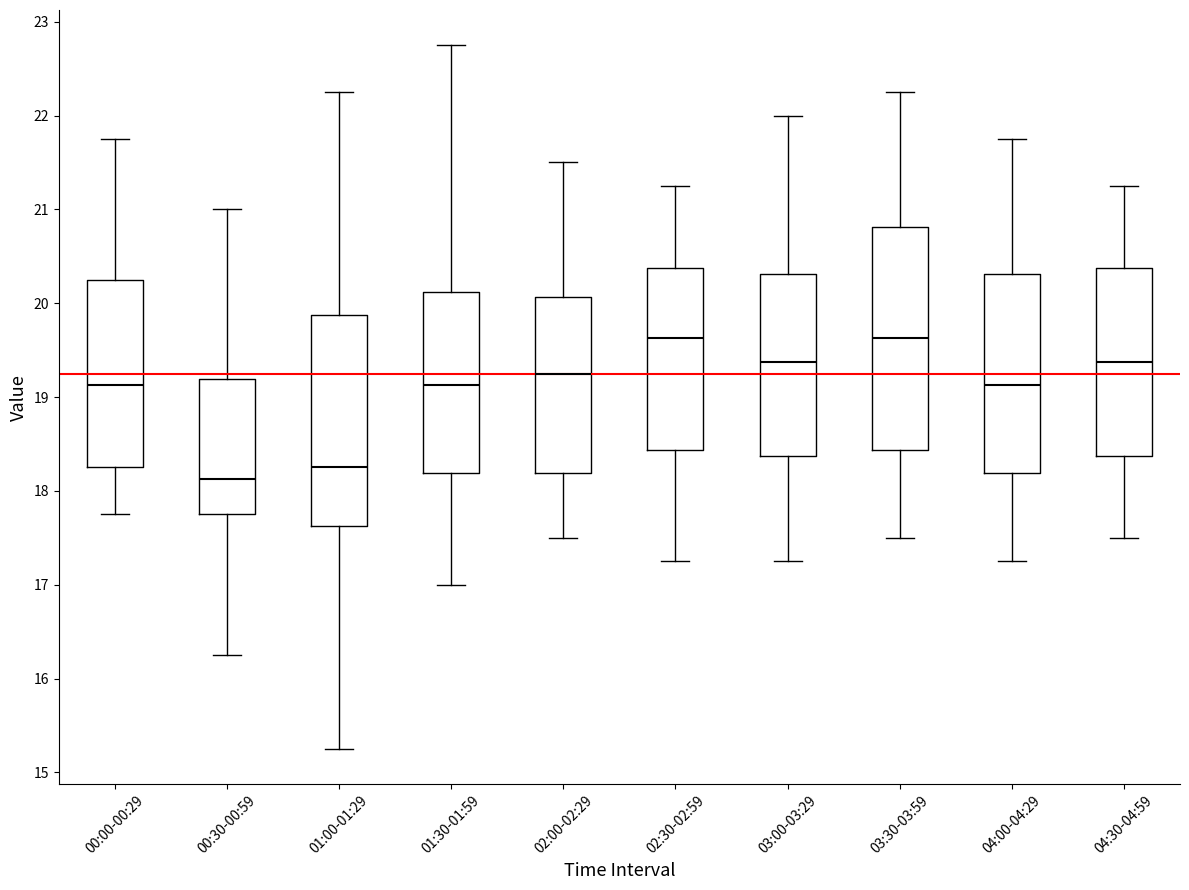

Which box is the tallest, from its lower edge to its upper edge?

03:30-03:59